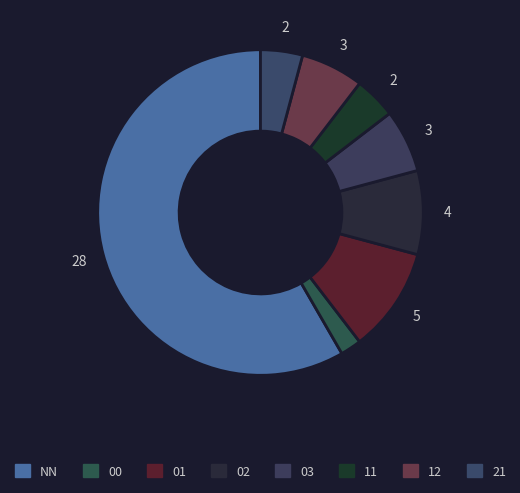

Is NN the majority of the pie?

Yes